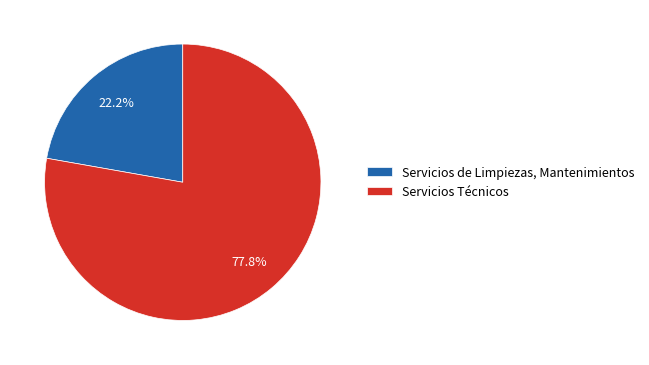

Which has a higher value, Servicios Técnicos or Servicios de Limpiezas, Mantenimientos?

Servicios Técnicos